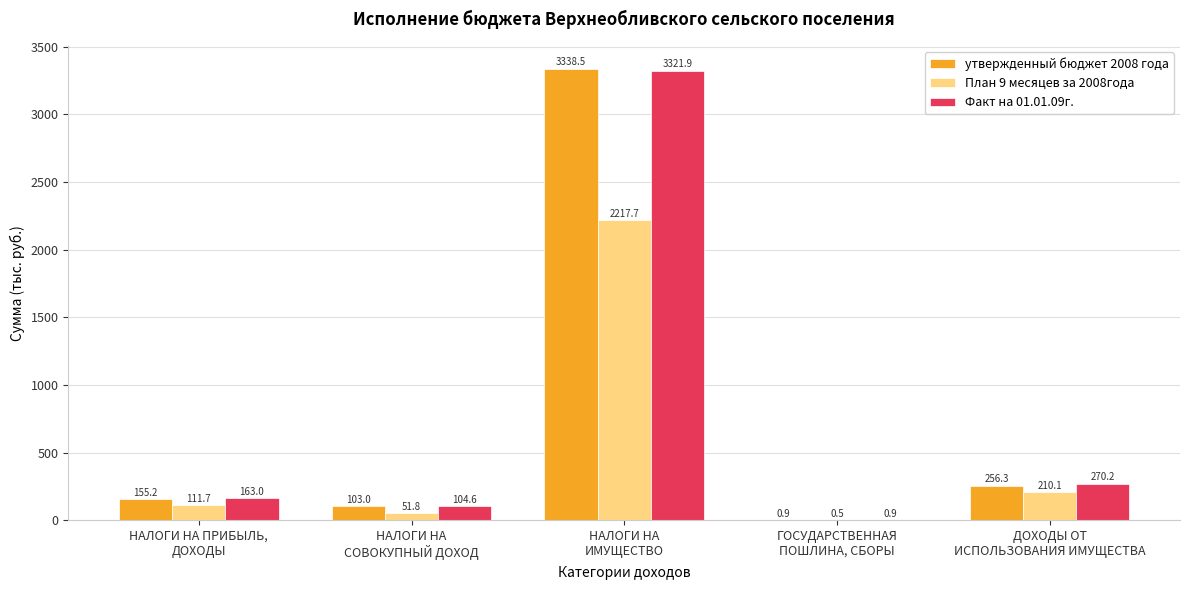

What is the sum of all План 9 месяцев за 2008года values?

2591.8